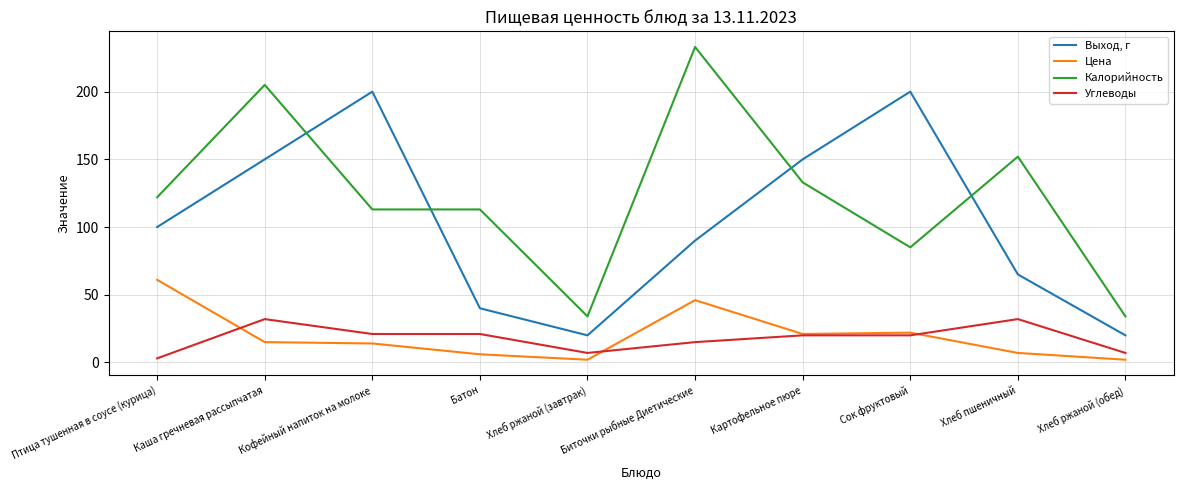

What is the highest value of the Углеводы series?

32